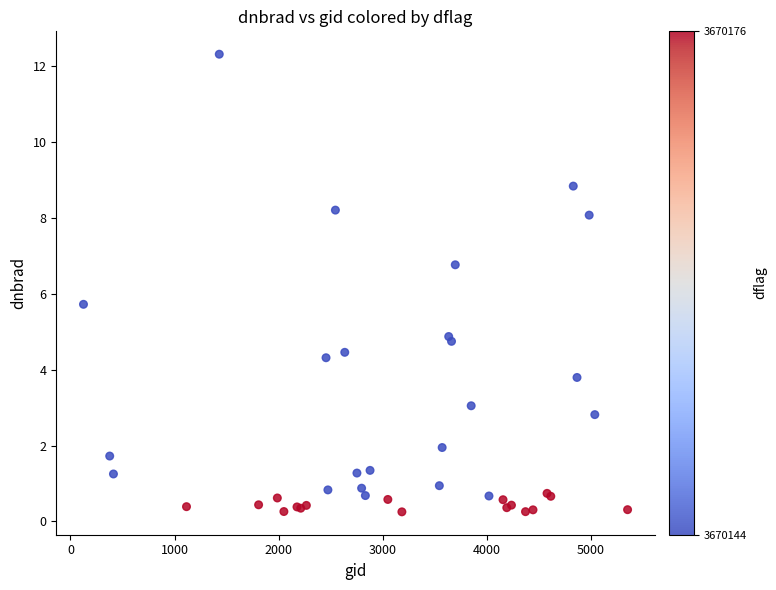

What Y value in the scatter plot is closest to 6?

5.7